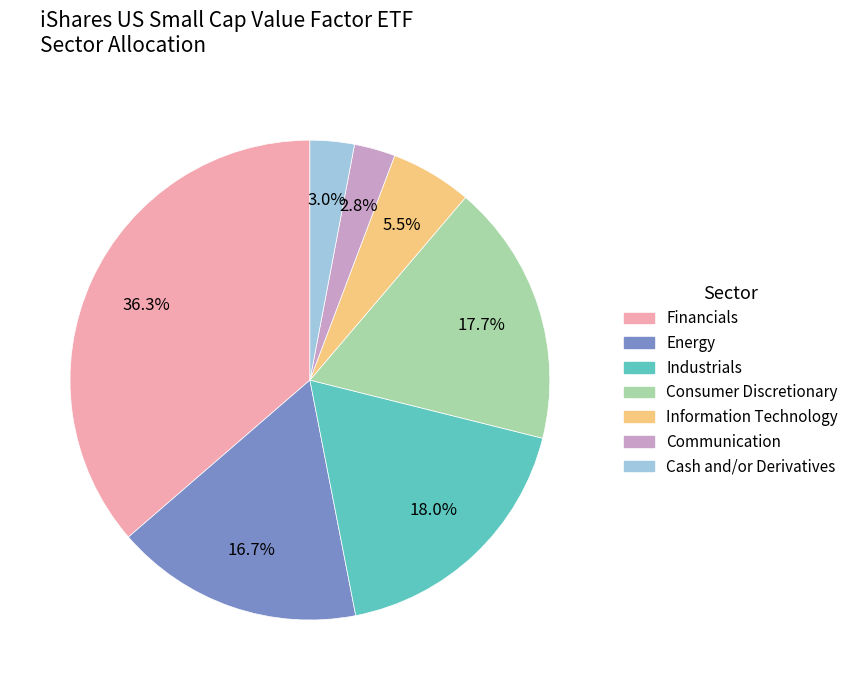

To the nearest percent, what percentage of the pie is Consumer Discretionary?

18%